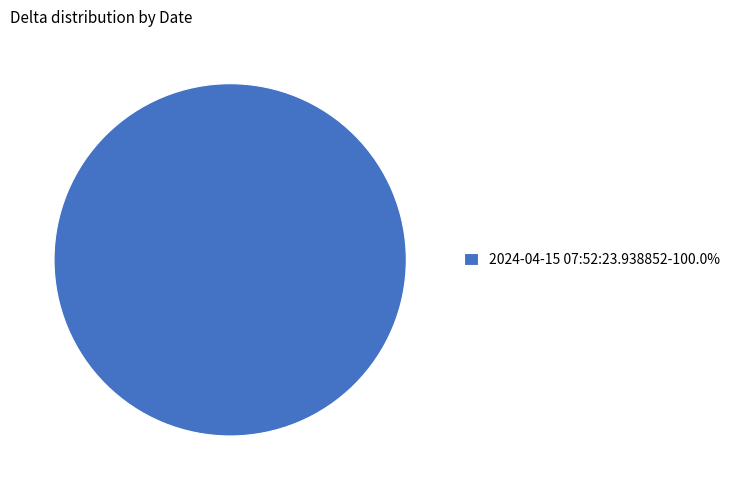

Count the number of slices in the pie.

1